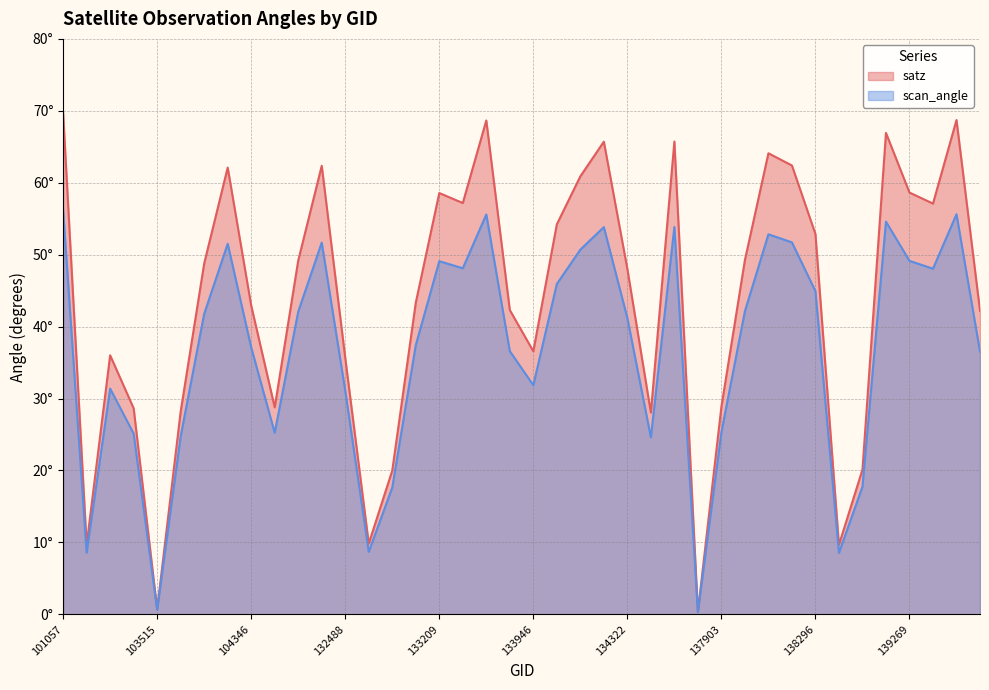

What value does the scan_angle series have at 103752?

41.8